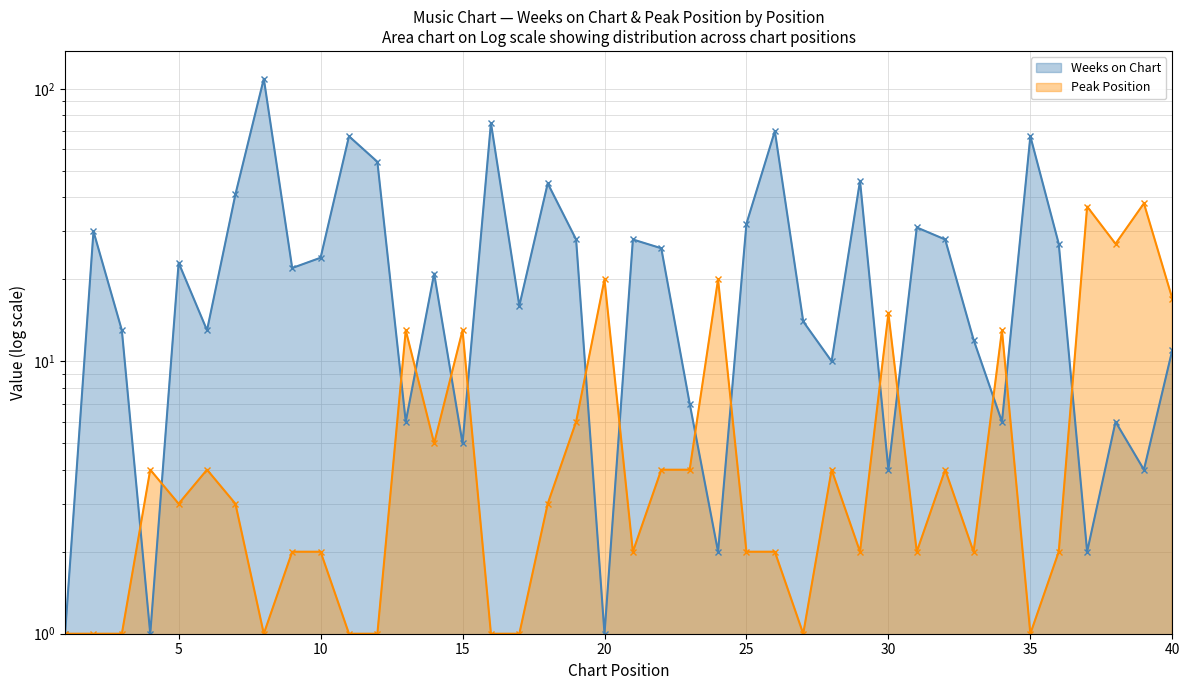

How many times do Peak Position and Weeks on Chart cross each other?

15